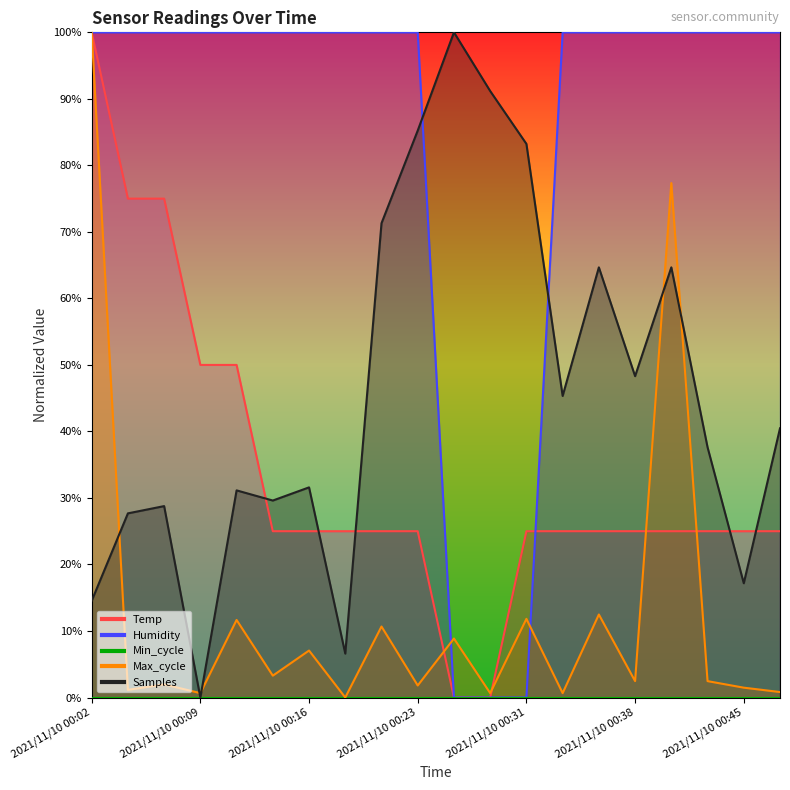

What is the difference between the maximum and second lowest values in the Samples series?

0.9